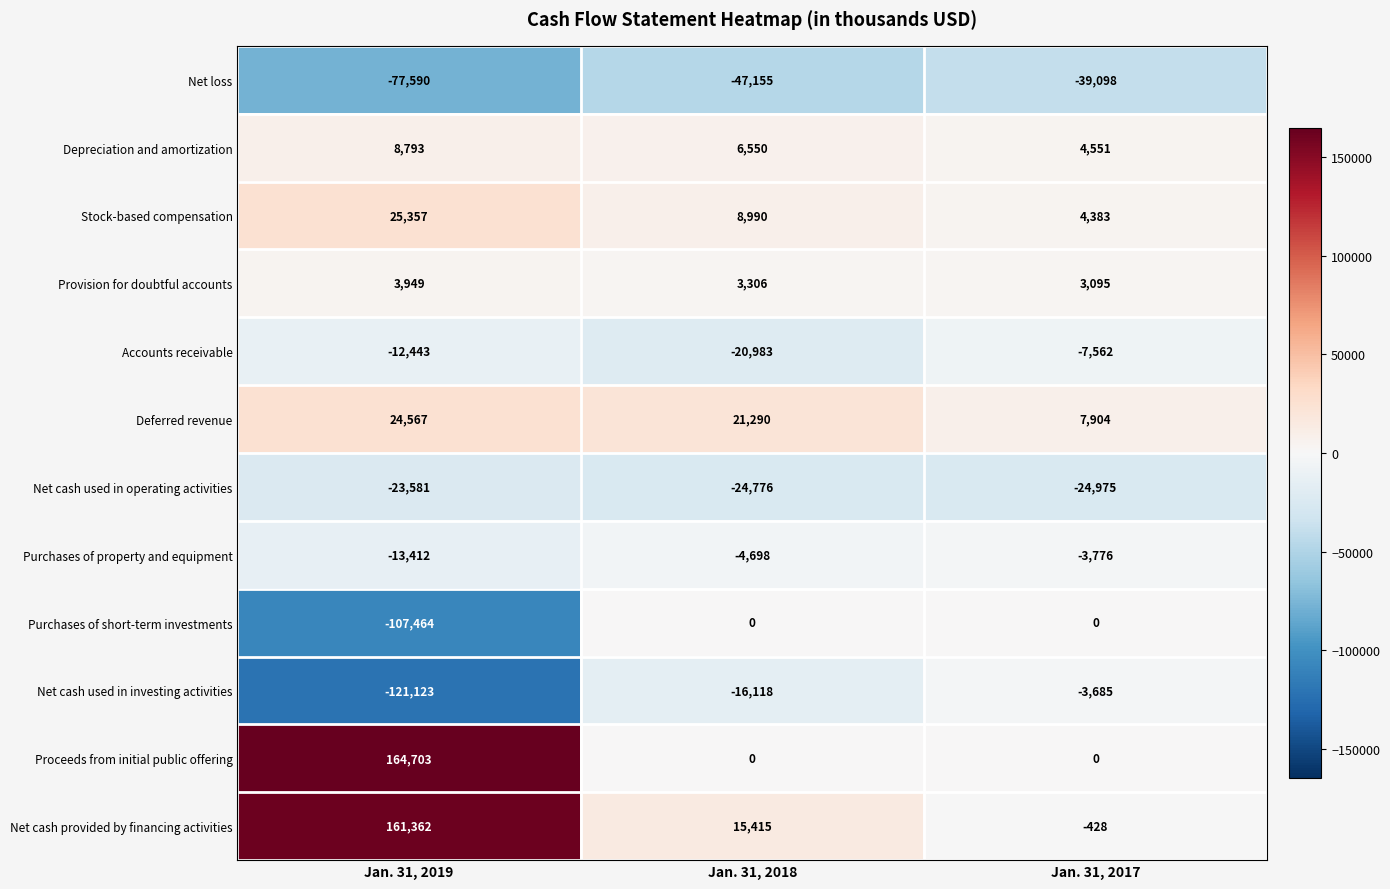

What is the difference between the second highest and minimum values in the Provision for doubtful accounts series?

211